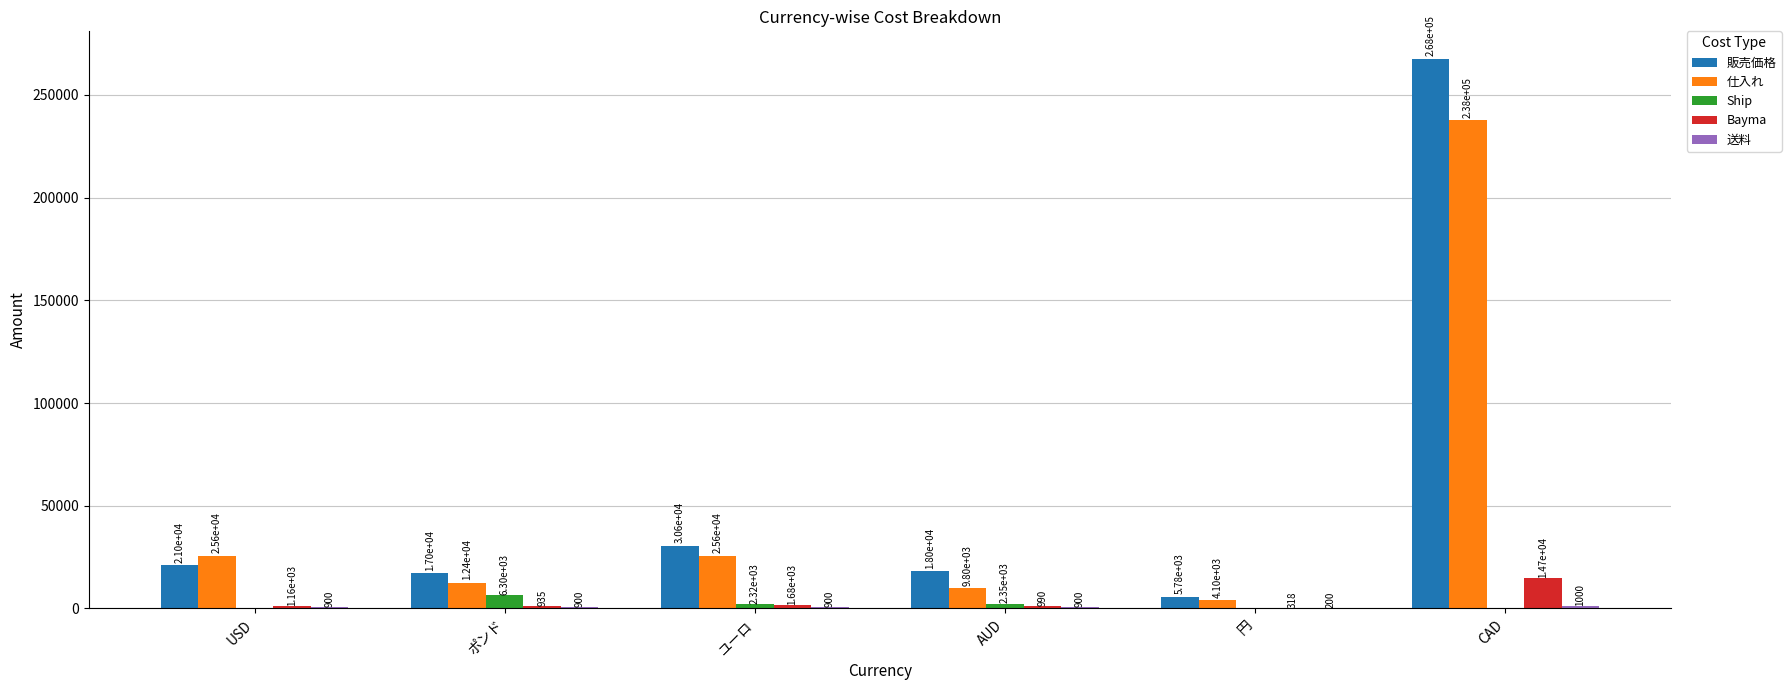

What value does the Bayma series have at AUD?

990.0